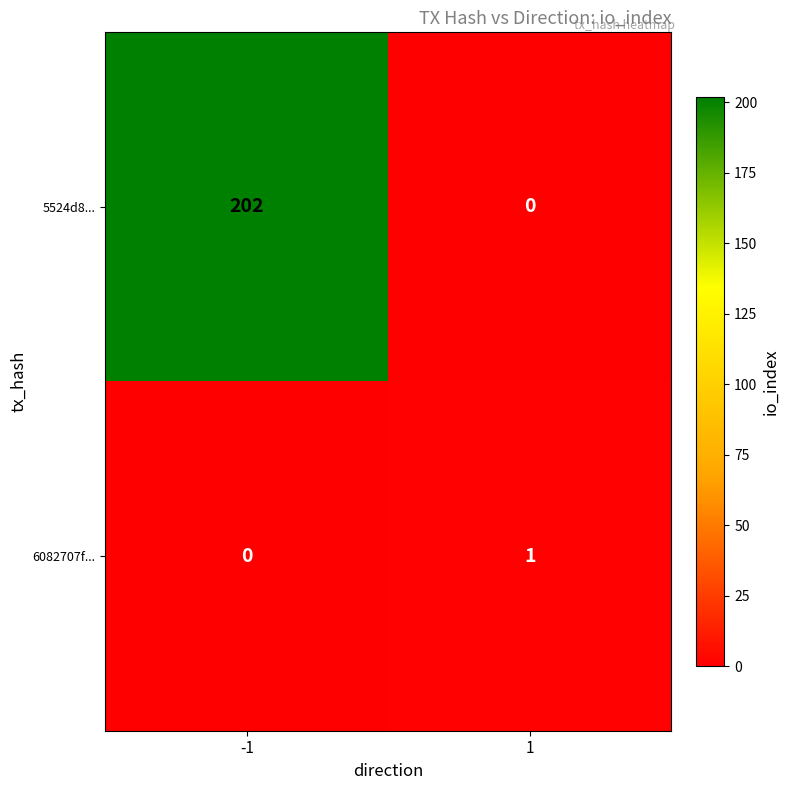

The value of 6082707f... at -1 is 0. True or false?

True